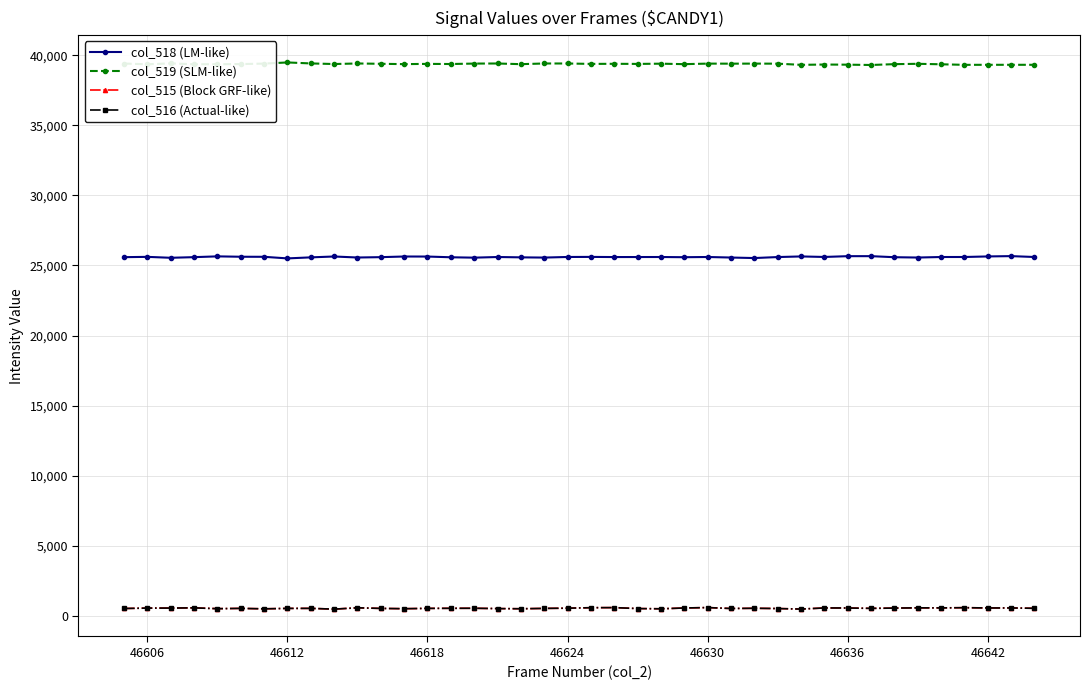

Which series has the largest total across all categories?

col_519 (SLM-like)